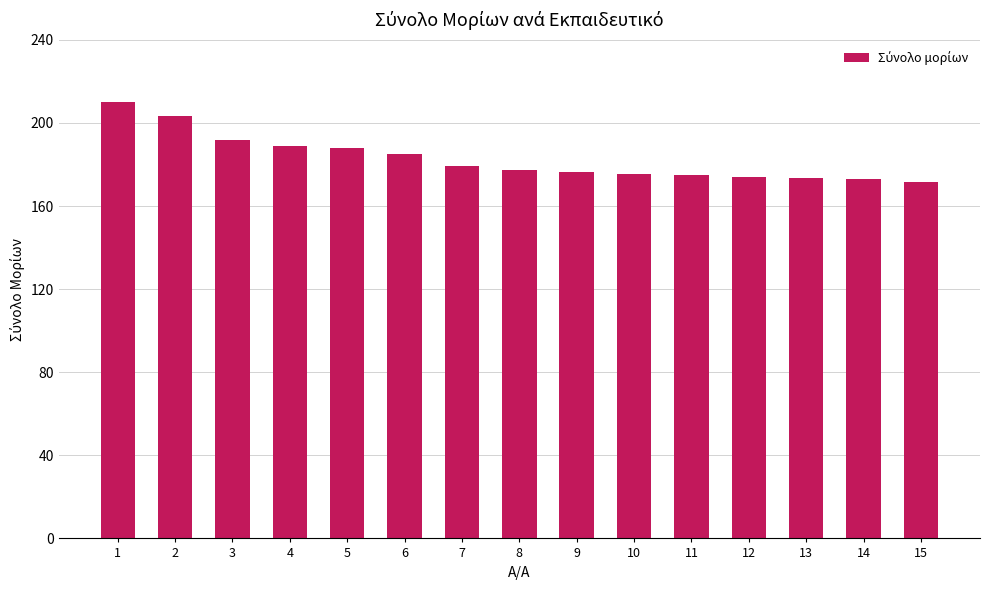

True or false: the data shows 281.8 at 6.

False